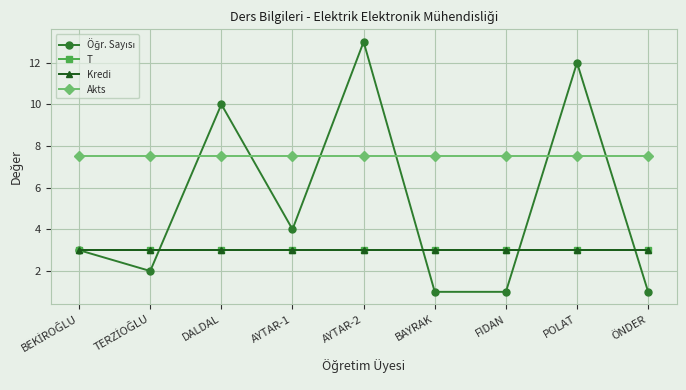

Between FIDAN and DALDAL, which is larger?

DALDAL